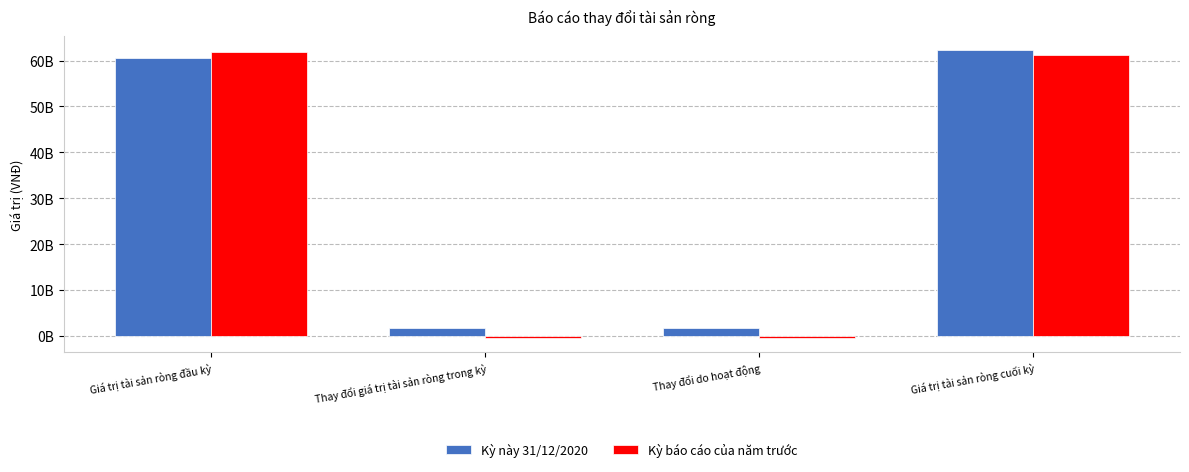

What is the label of the 4th bar from the left?

Giá trị tài sản ròng cuối kỳ